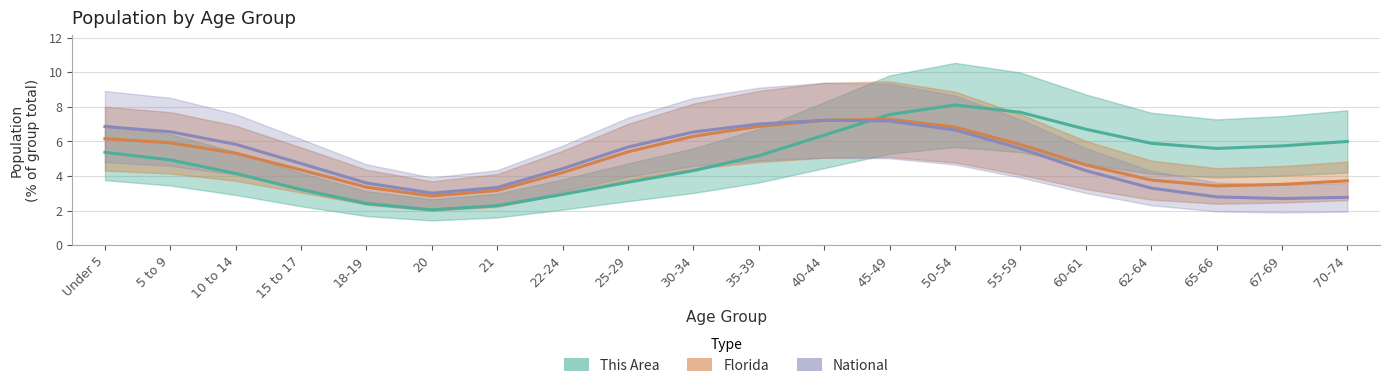

True or false: This Area and National cross at least once.

True